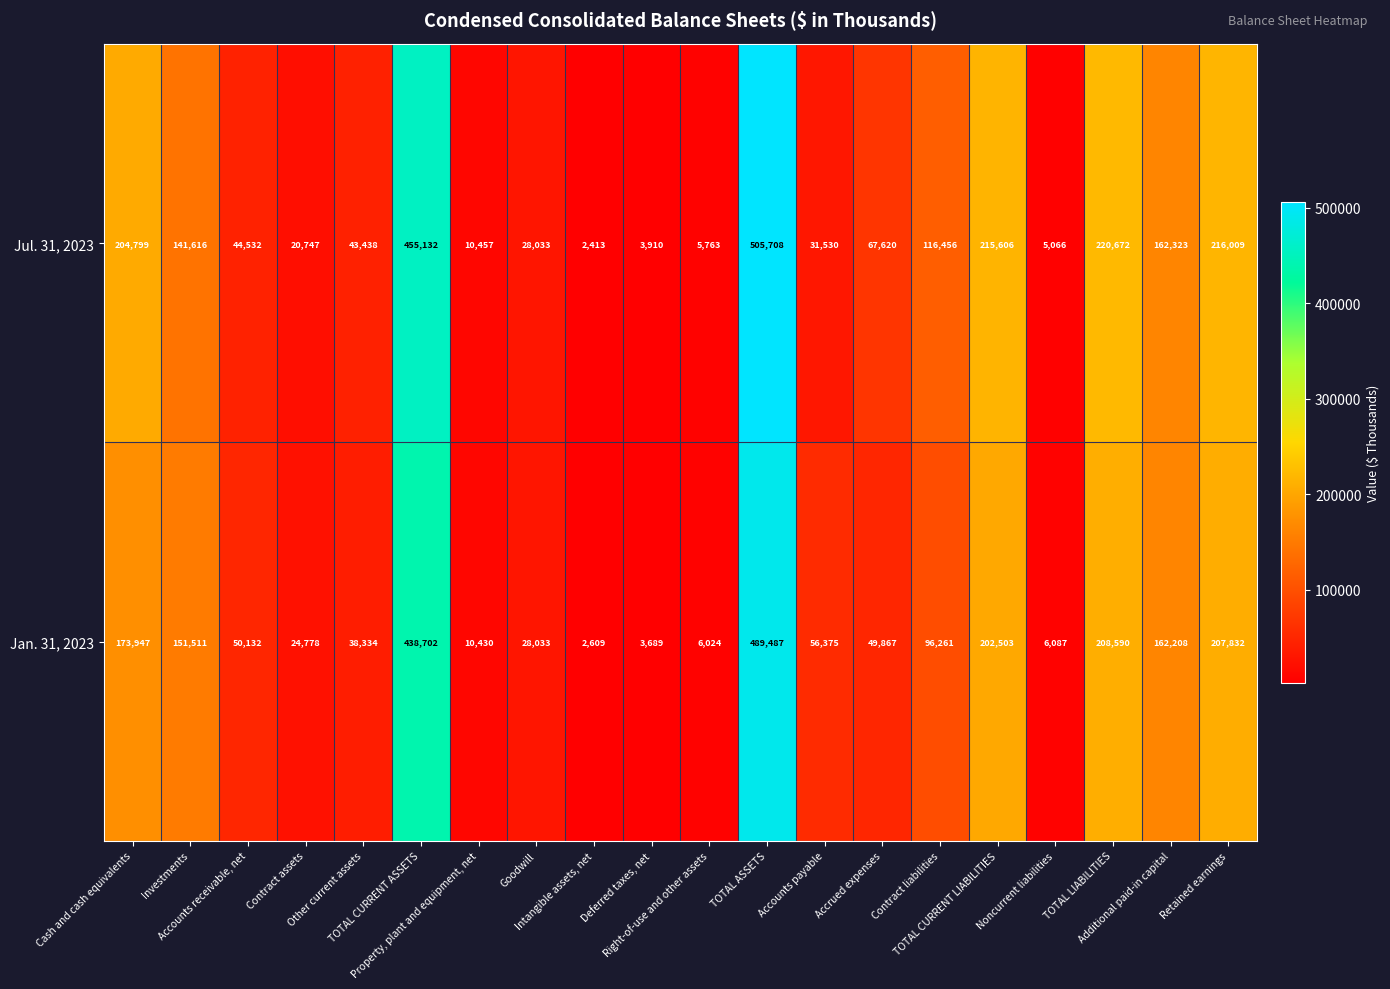

What is the difference between the maximum and minimum values in the Jan. 31, 2023 series?

486878